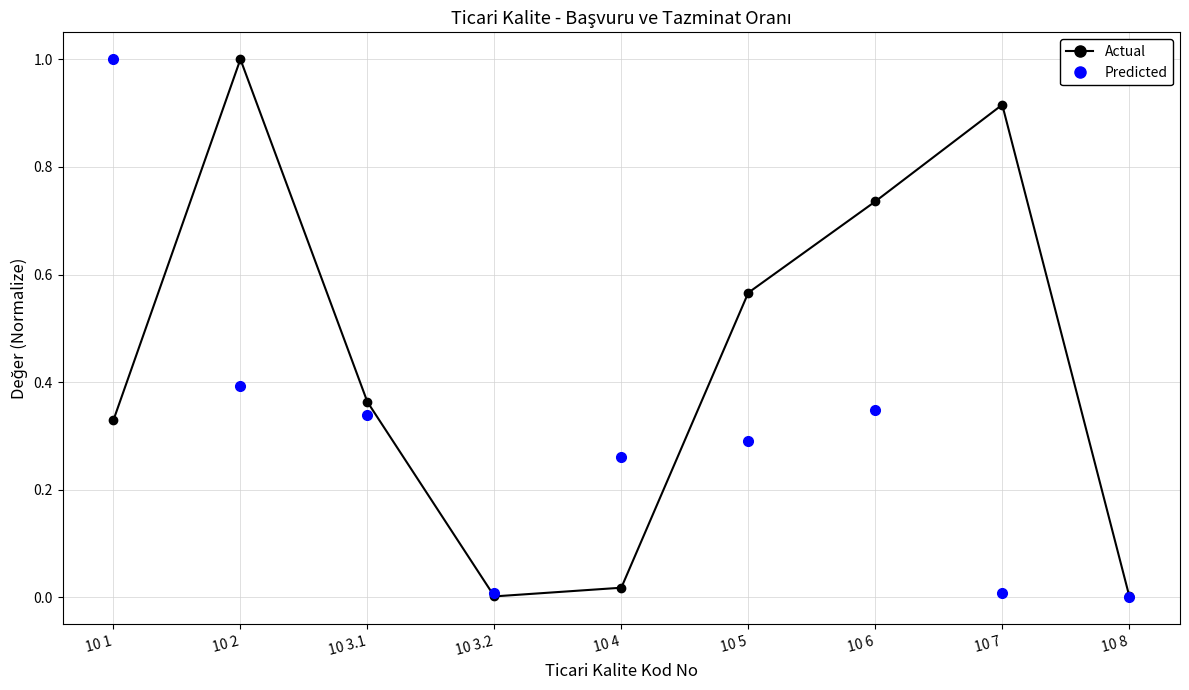

What are all the series names shown in the legend?

Actual, Predicted